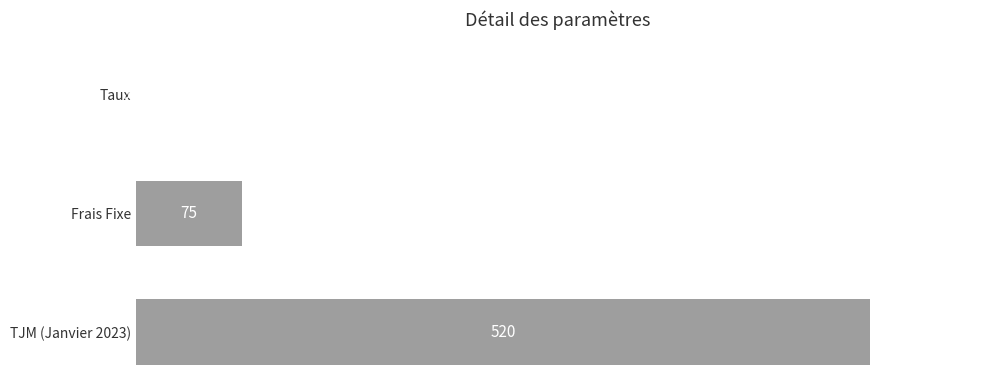

What is the change in value from Frais Fixe to TJM (Janvier 2023)?

+445.0